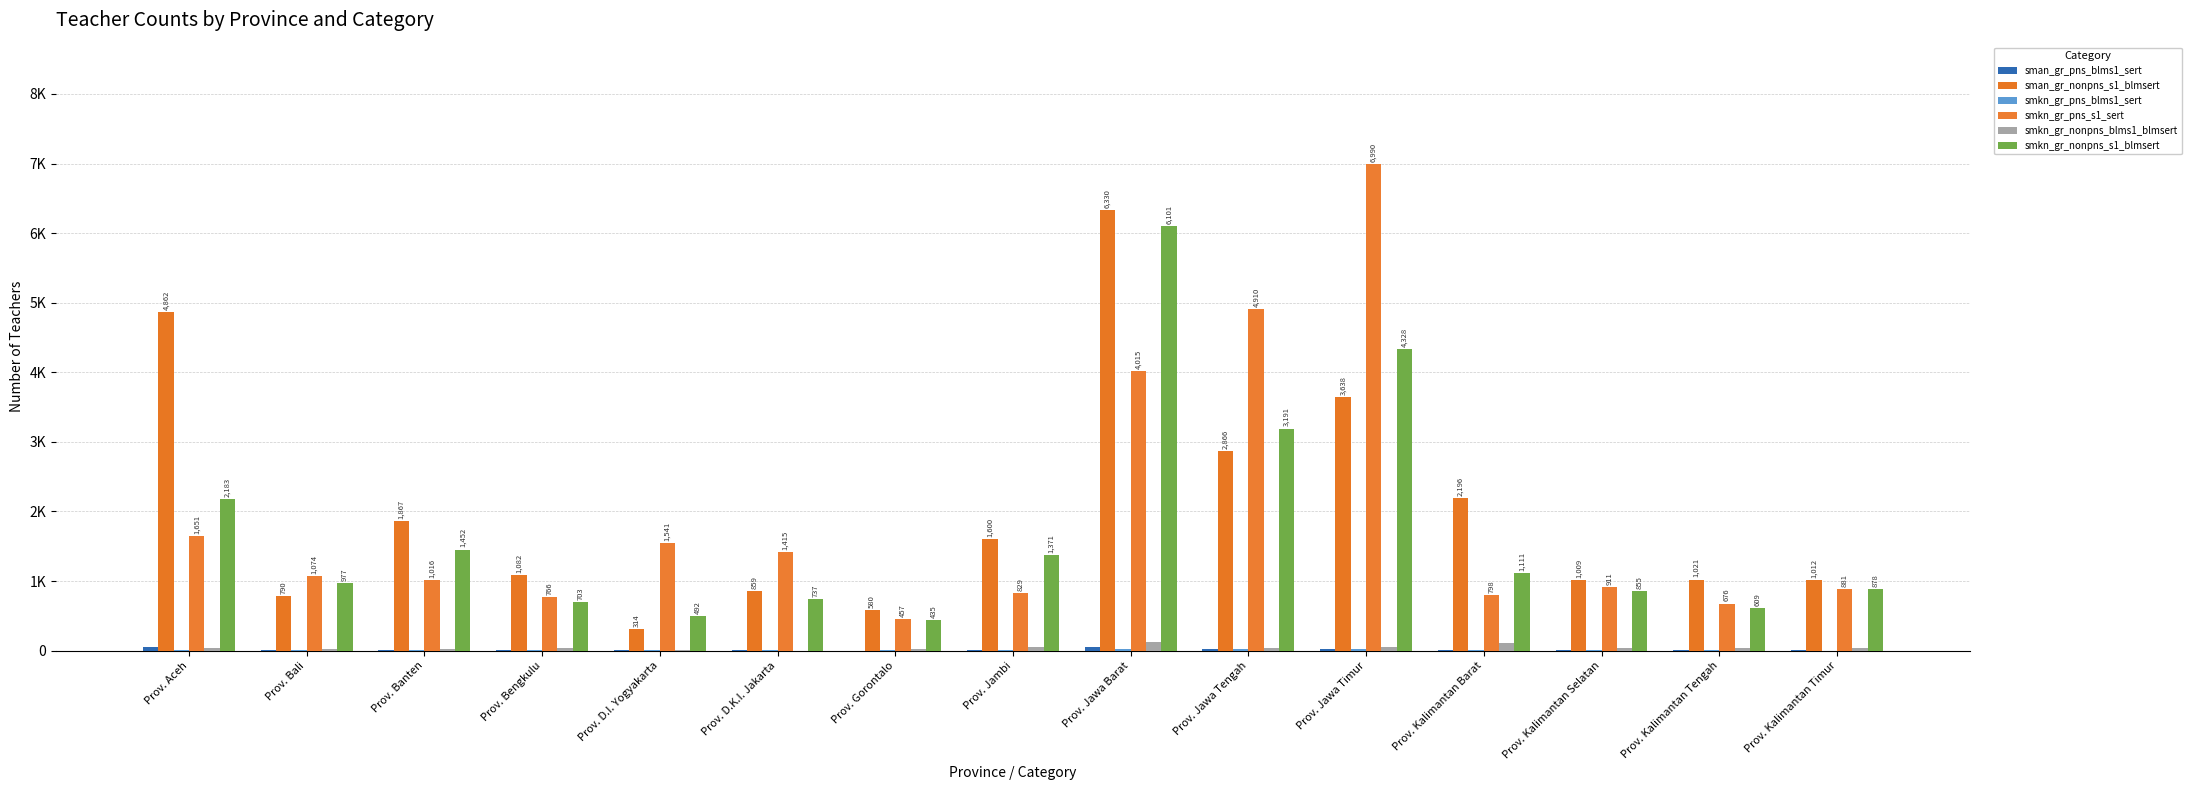

Which has a higher value, Prov. Aceh or Prov. Kalimantan Timur?

Prov. Aceh